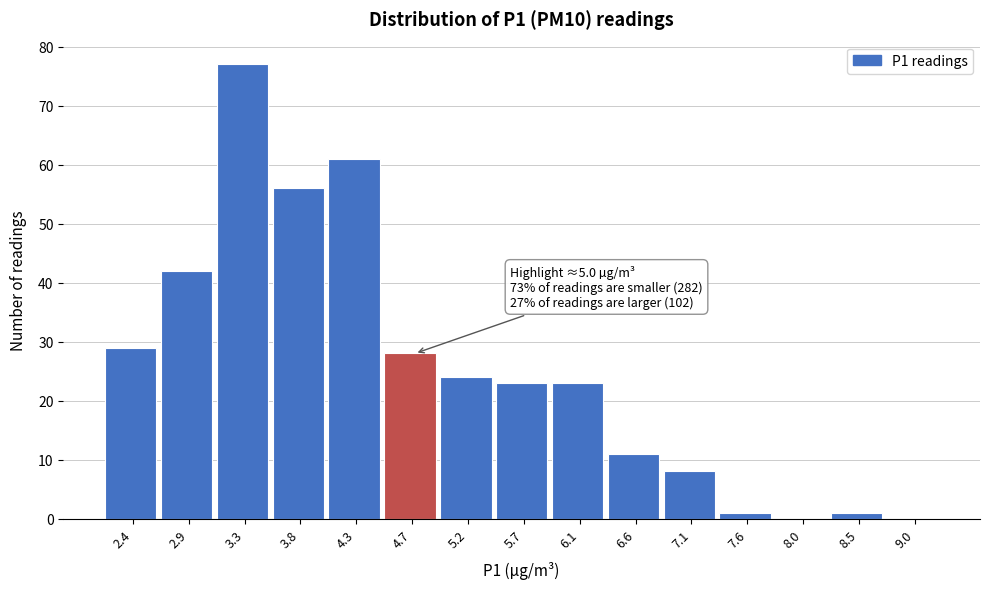

Reading right to left, what are all the values shown in this chart?

9.0=0	8.5=1	8.0=0	7.6=1	7.1=8	6.6=11	6.1=23	5.7=23	5.2=24	4.7=28	4.3=61	3.8=56	3.3=77	2.9=42	2.4=29